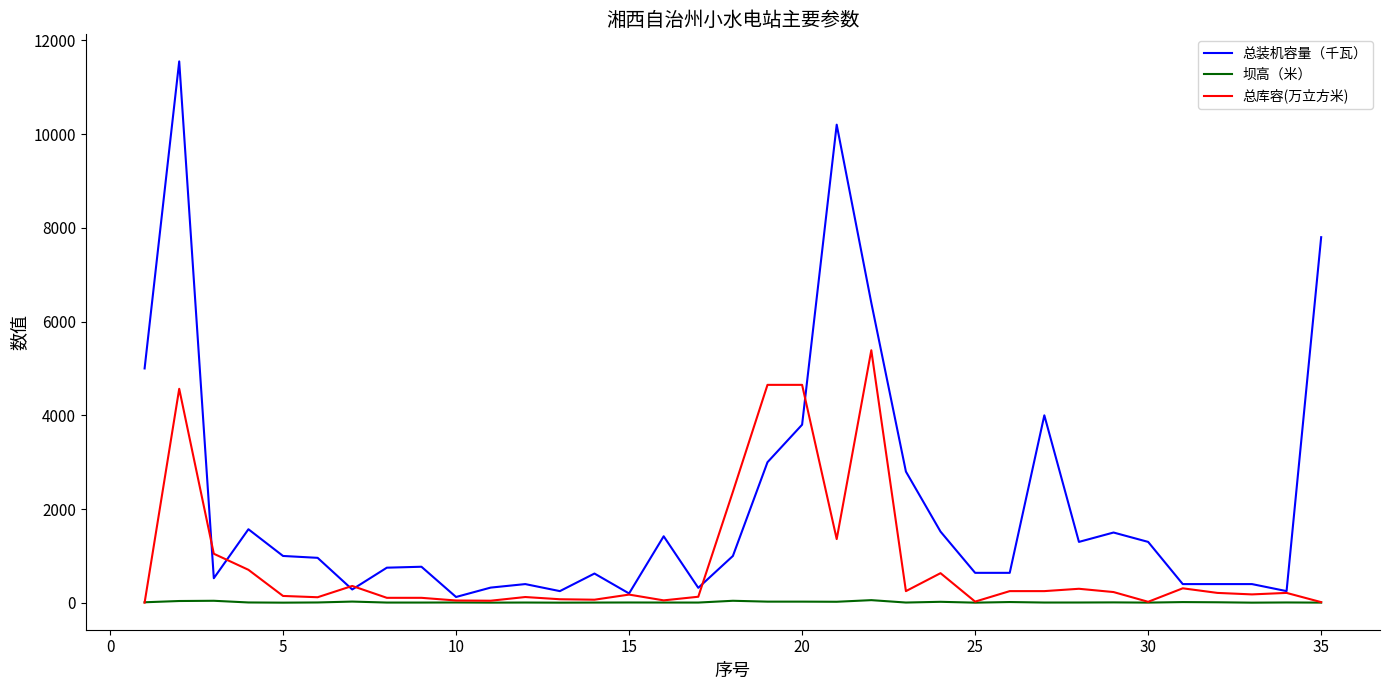

What is the average value of the 坝高（米） series?

14.3